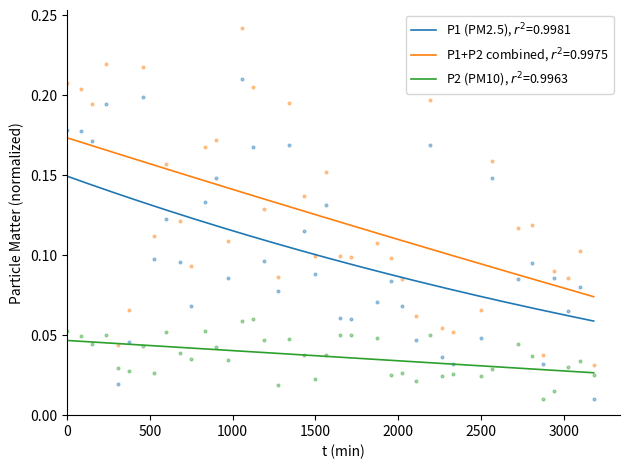

At how many categories does at least one series exceed 0?

40